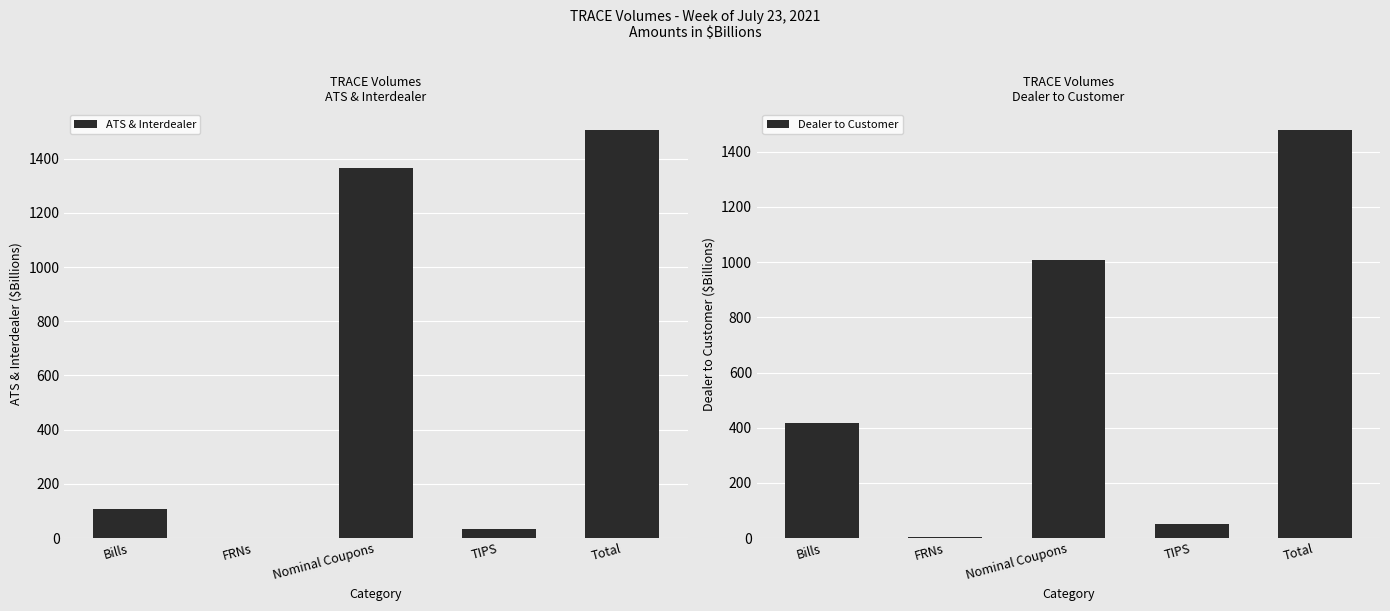

List the series in order of their peak value, lowest first.

Dealer to Customer, ATS & Interdealer